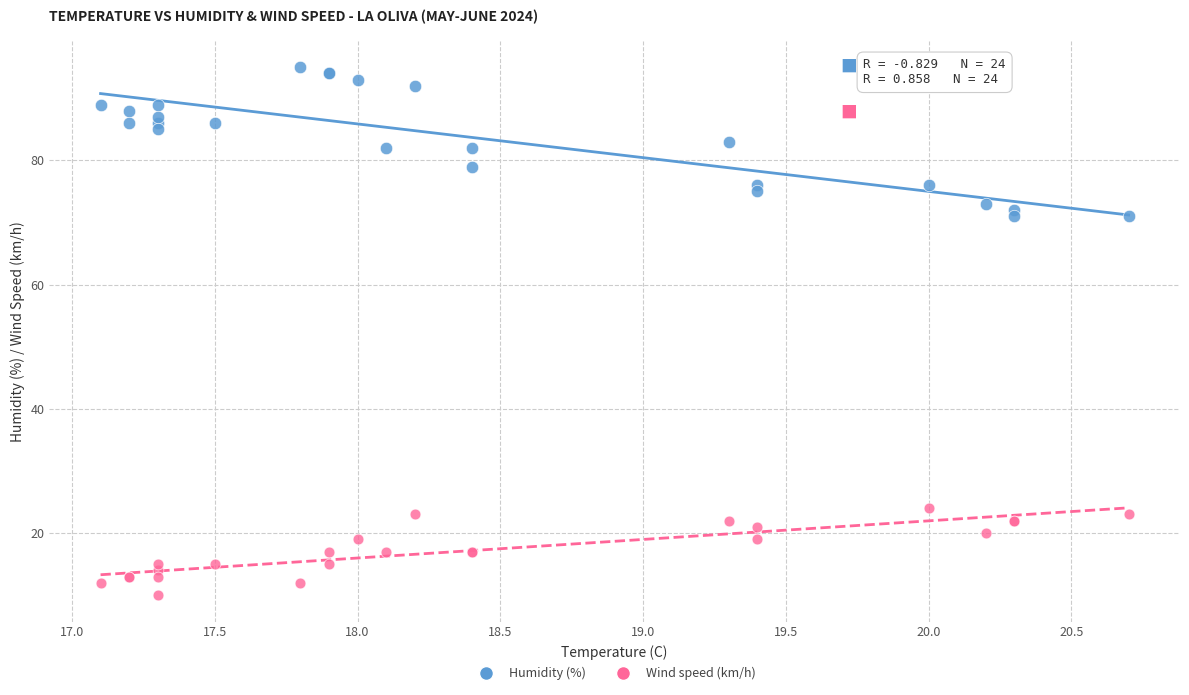

Which series reaches the minimum Y coordinate?

Wind speed (km/h)